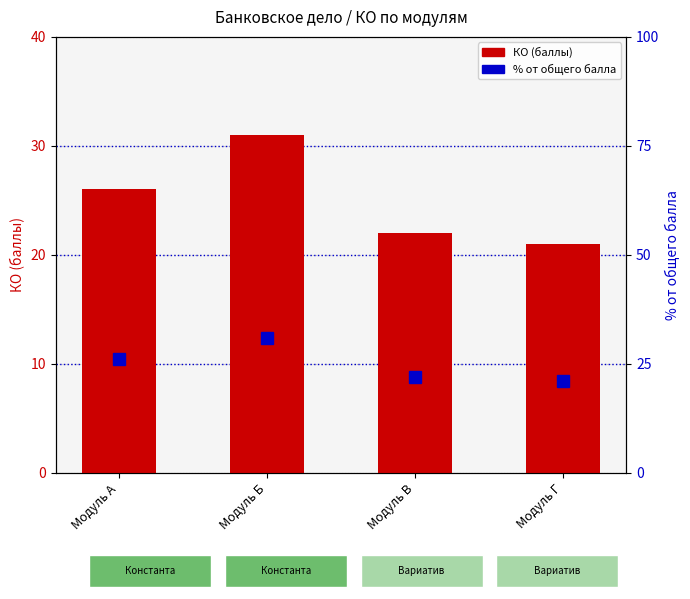

How many distinct data groups are displayed?

2